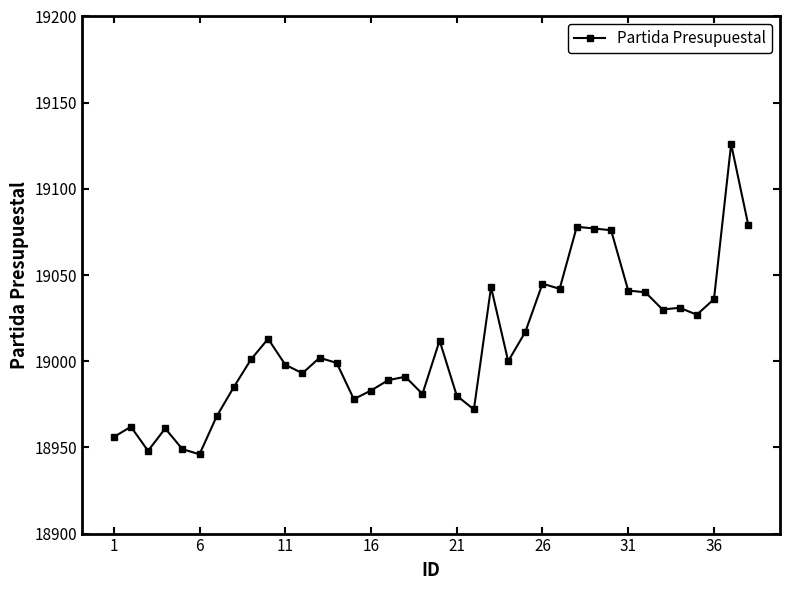

What is the difference between the second highest and minimum values?

133